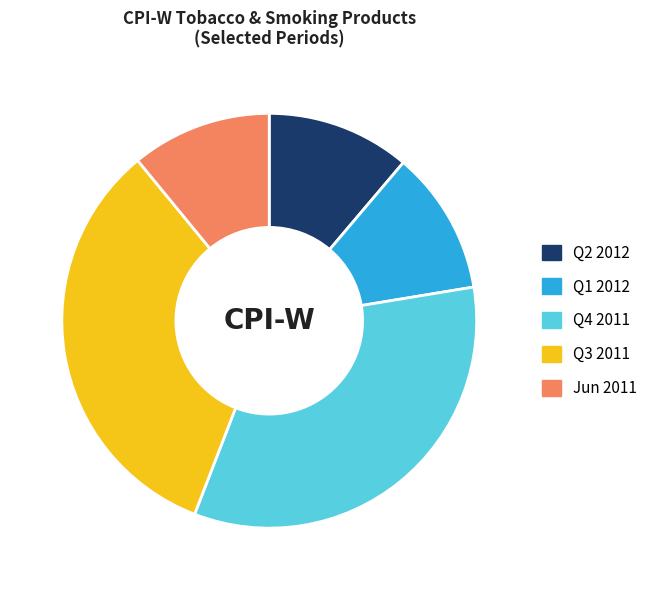

Is there any slice that represents more than half of the pie?

No